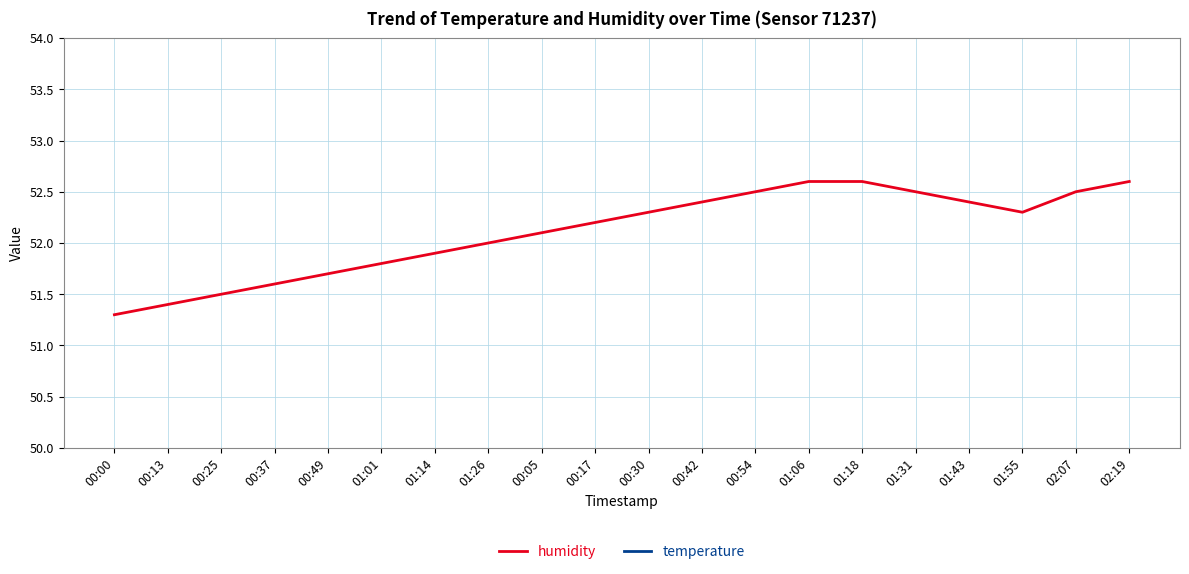

Which category has the highest value across all series?

01:06